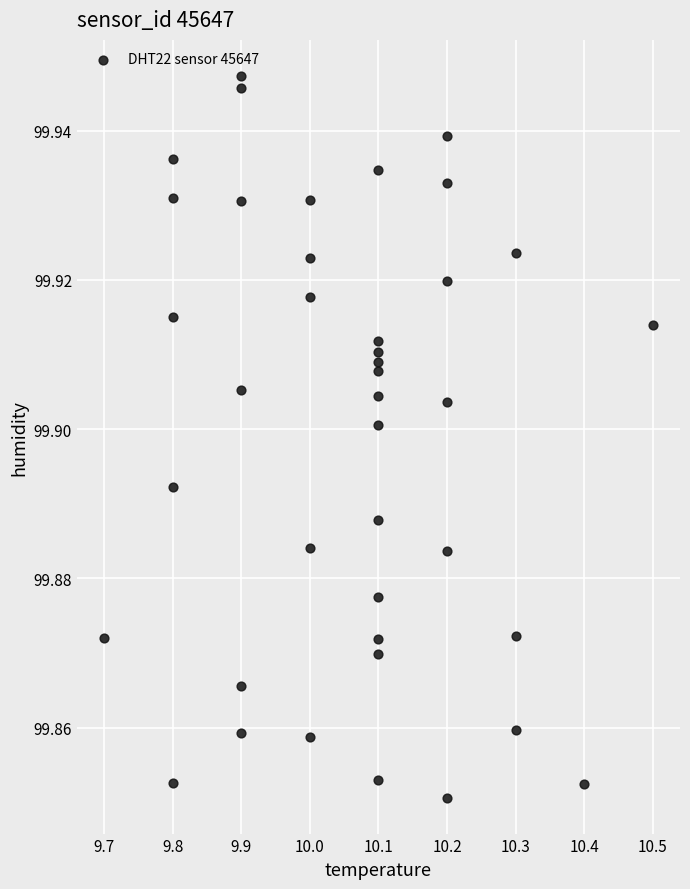

What is the range of X values (max minus min)?

0.8